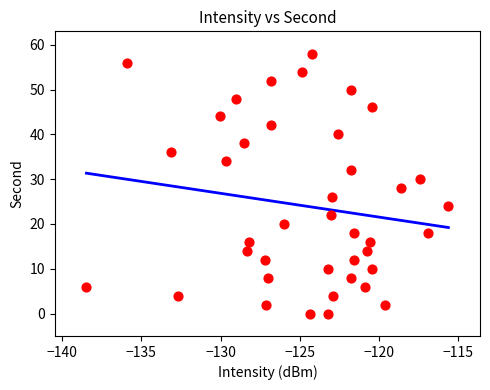

What is the range of Y values (max minus min)?

58